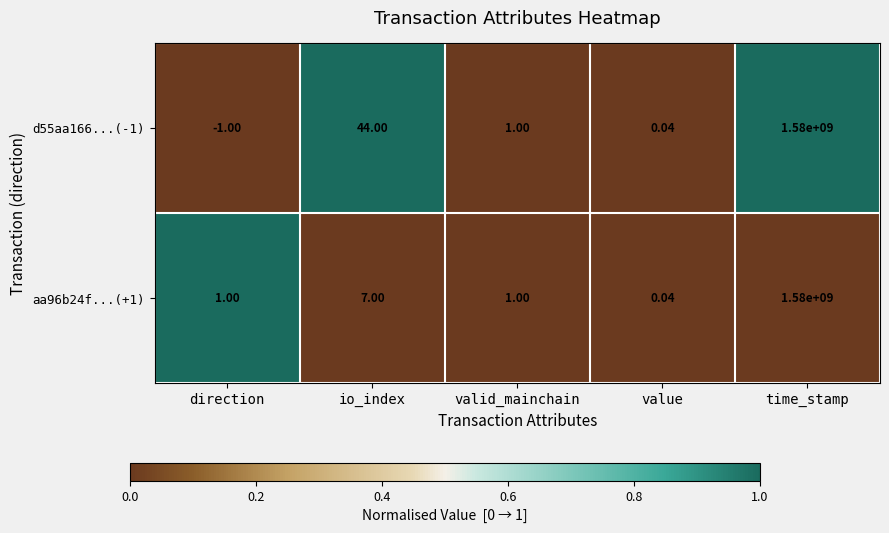

At which category does the chart reach its peak across all series?

time_stamp